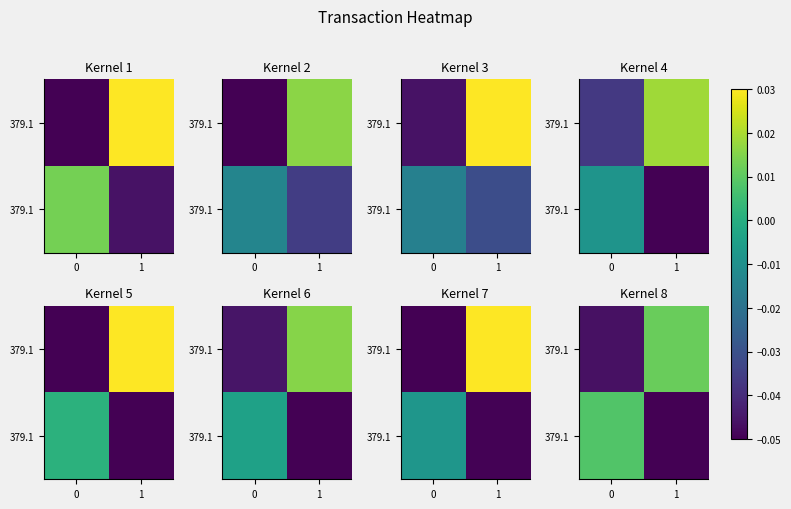

At how many categories does at least one series exceed 0?

2